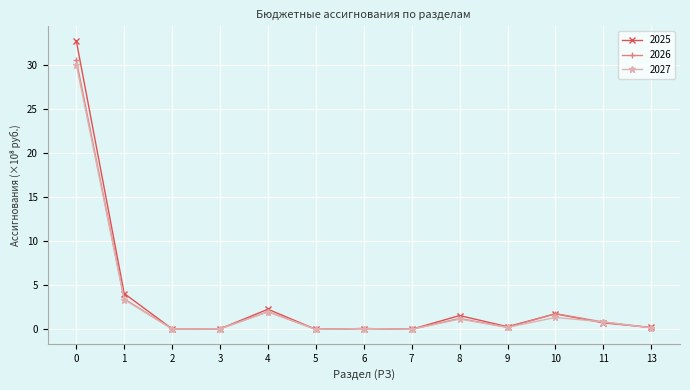

Rank the series by their maximum value, from highest to lowest.

2025, 2026, 2027